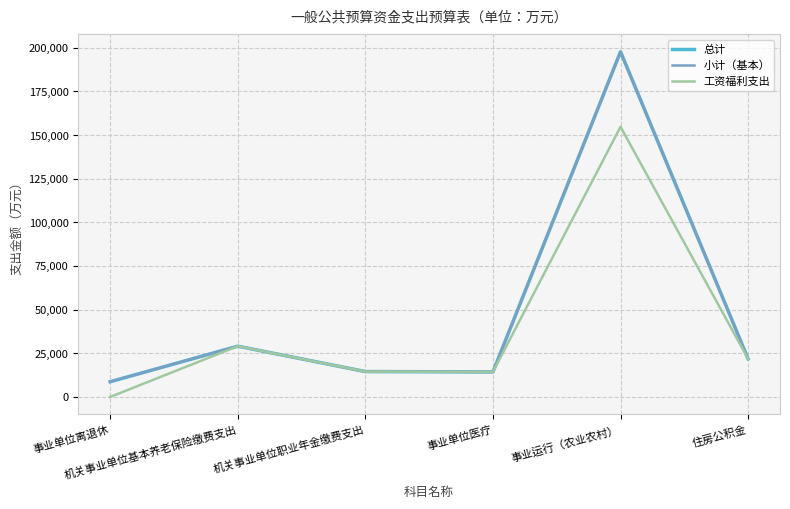

Does the chart have visible grid lines?

Yes